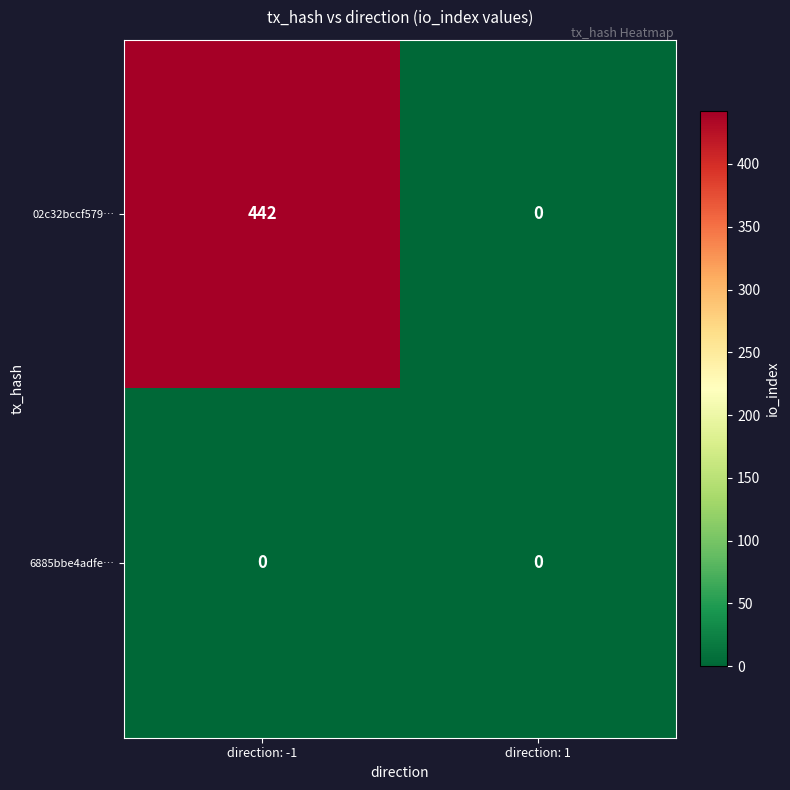

Rank the series at direction: -1 from highest to lowest value.

02c32bccf579…, 6885bbe4adfe…